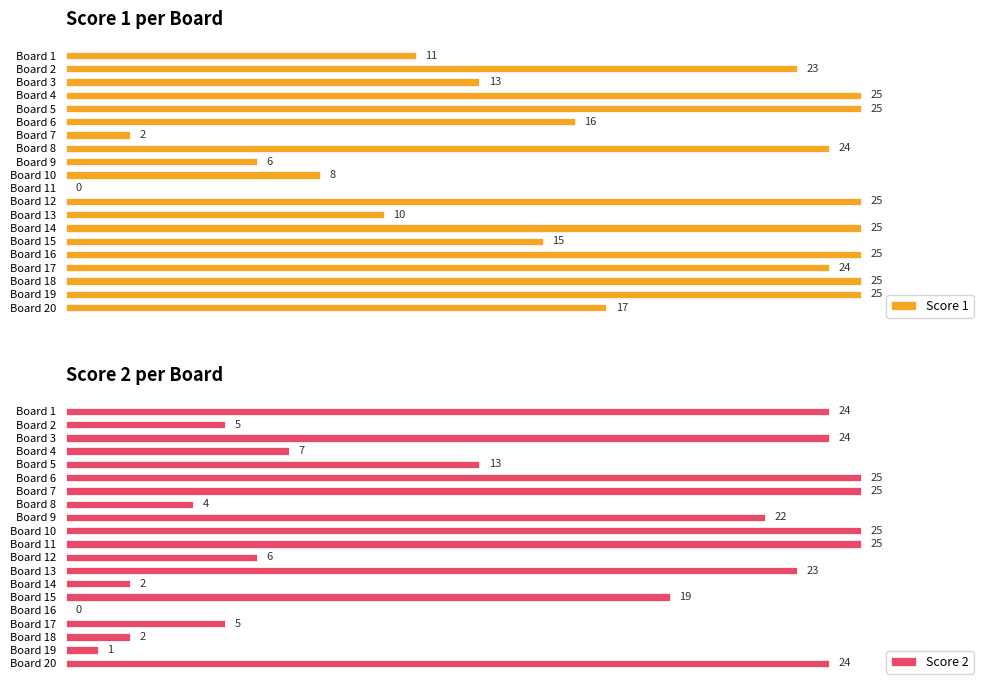

How many positive values does the Score 2 series have?

19